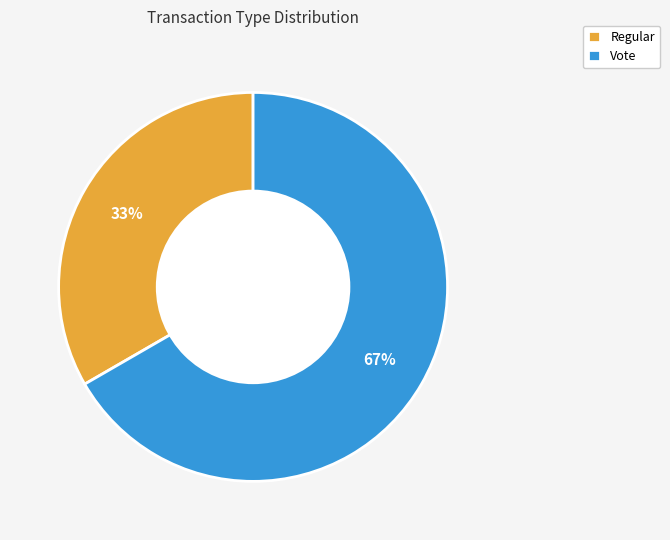

To the nearest percent, what is the average slice percentage?

50%